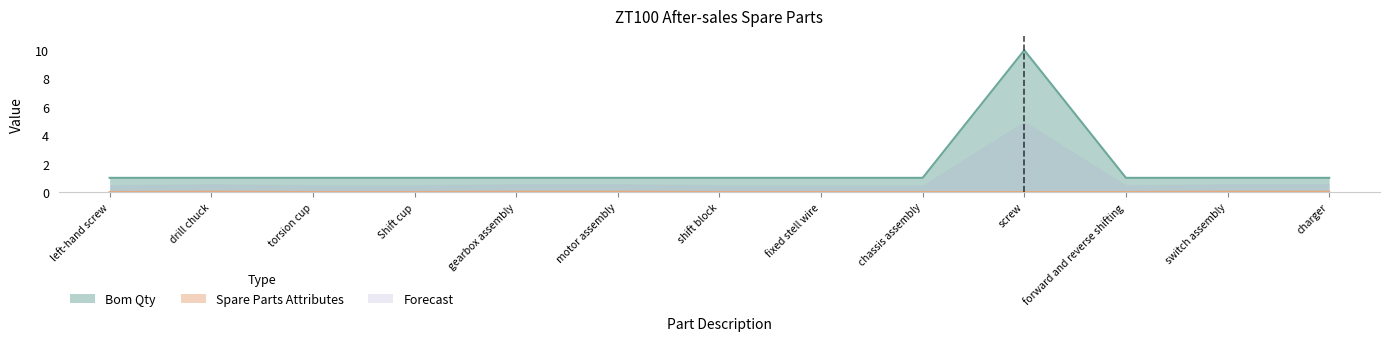

What is the total value across all series at fixed stell wire?

1.0